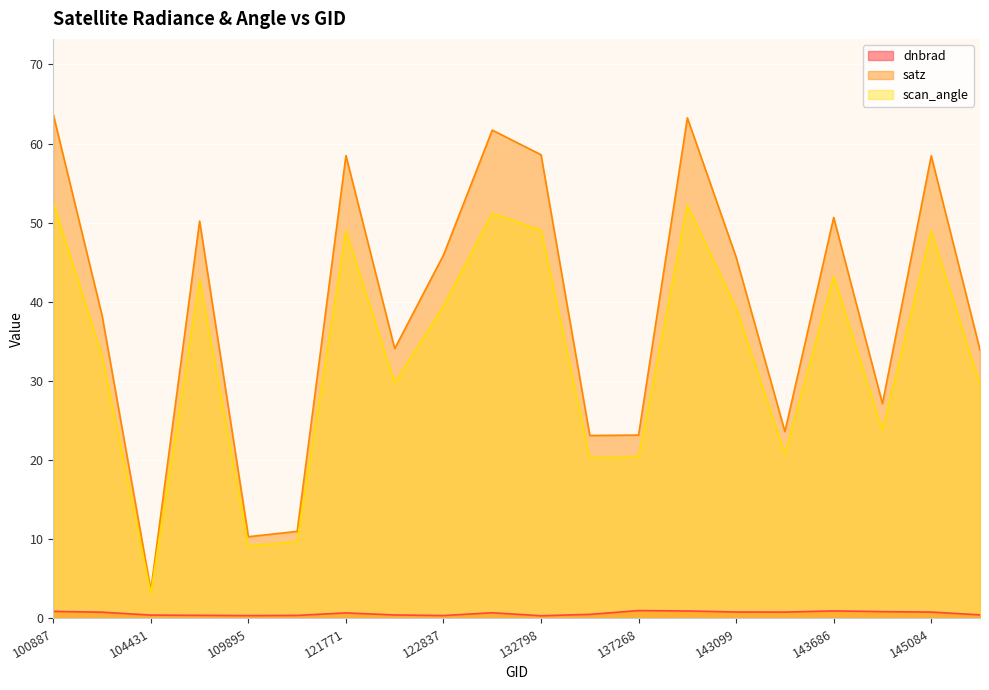

True or false: satz and dnbrad cross at least once.

False